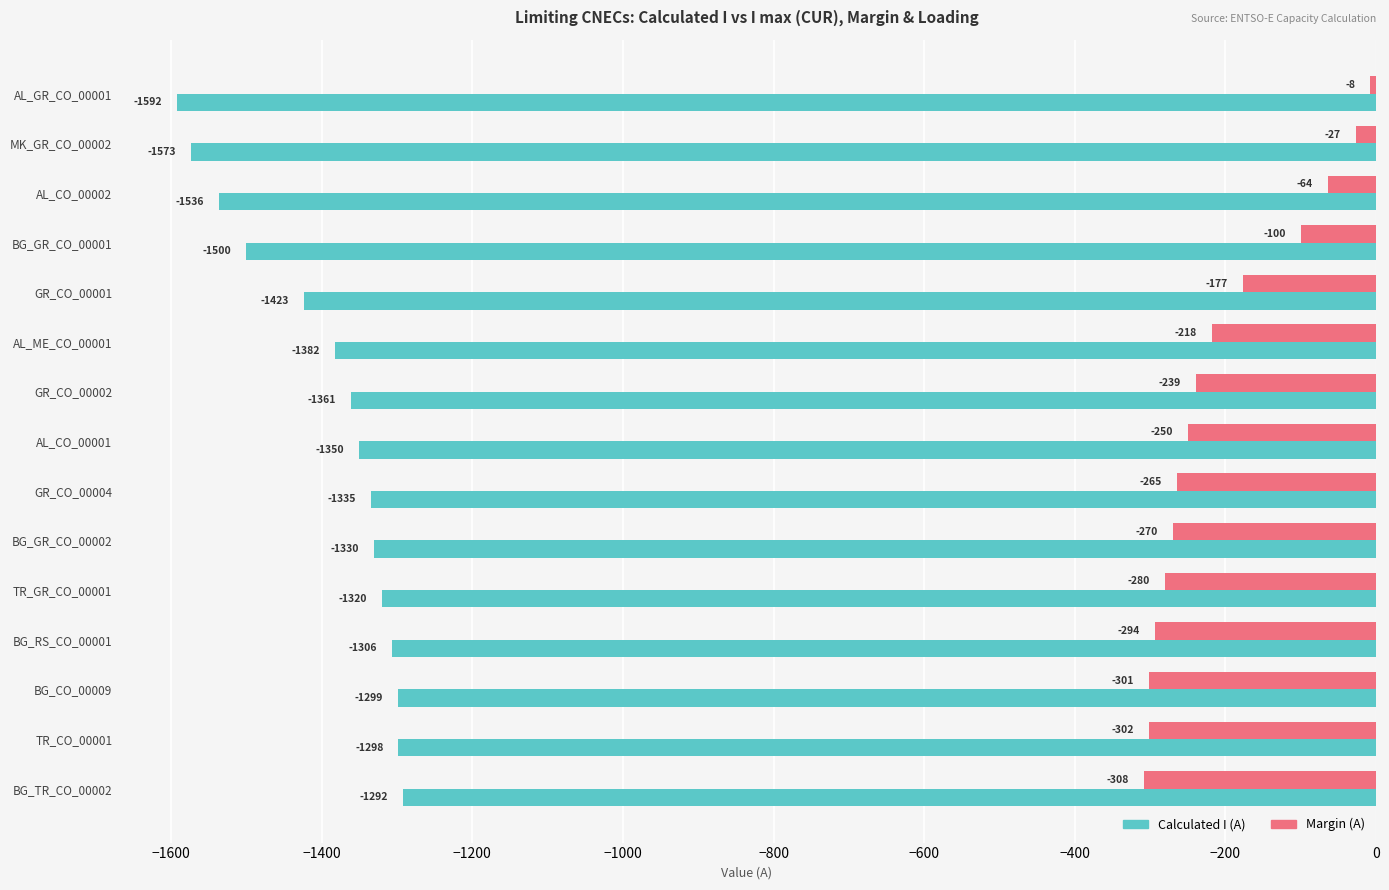

What is the average value of the Calculated I (A) series?

-1393